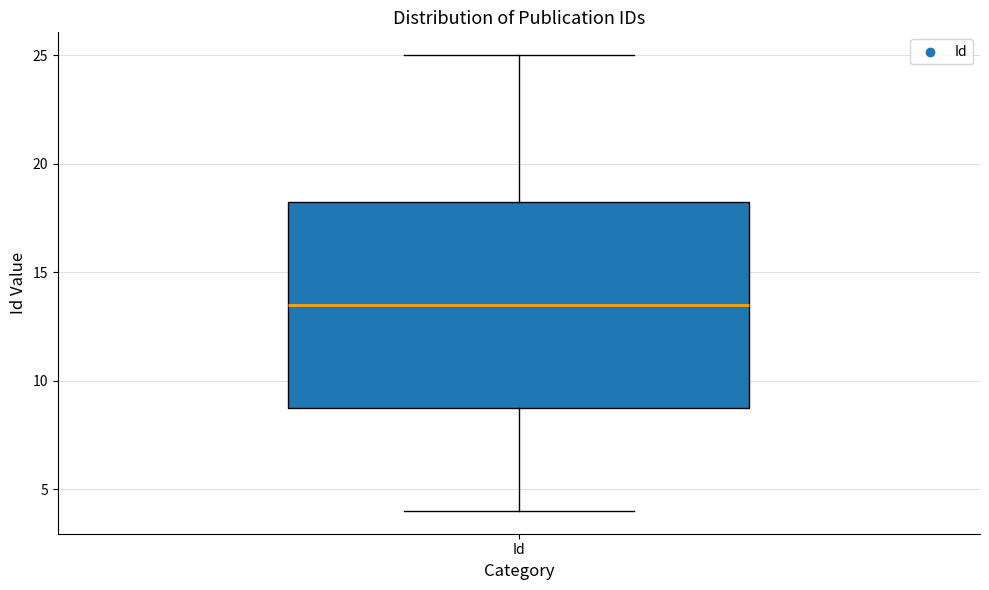

Where is the lower edge of the box for Id on the y-axis? The values are not printed on the chart, so give them approximately, as read against the axis.

9.0